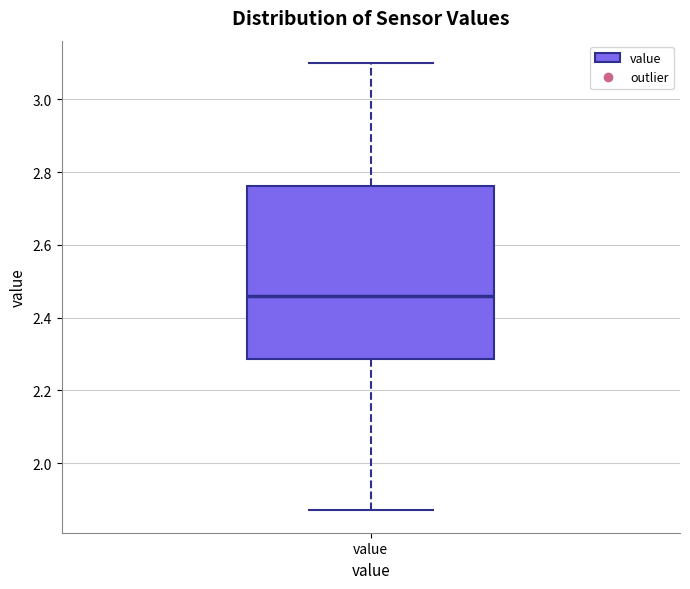

Where does the upper whisker of the box for value end on the y-axis? The values are not printed on the chart, so give them approximately, as read against the axis.

3.10